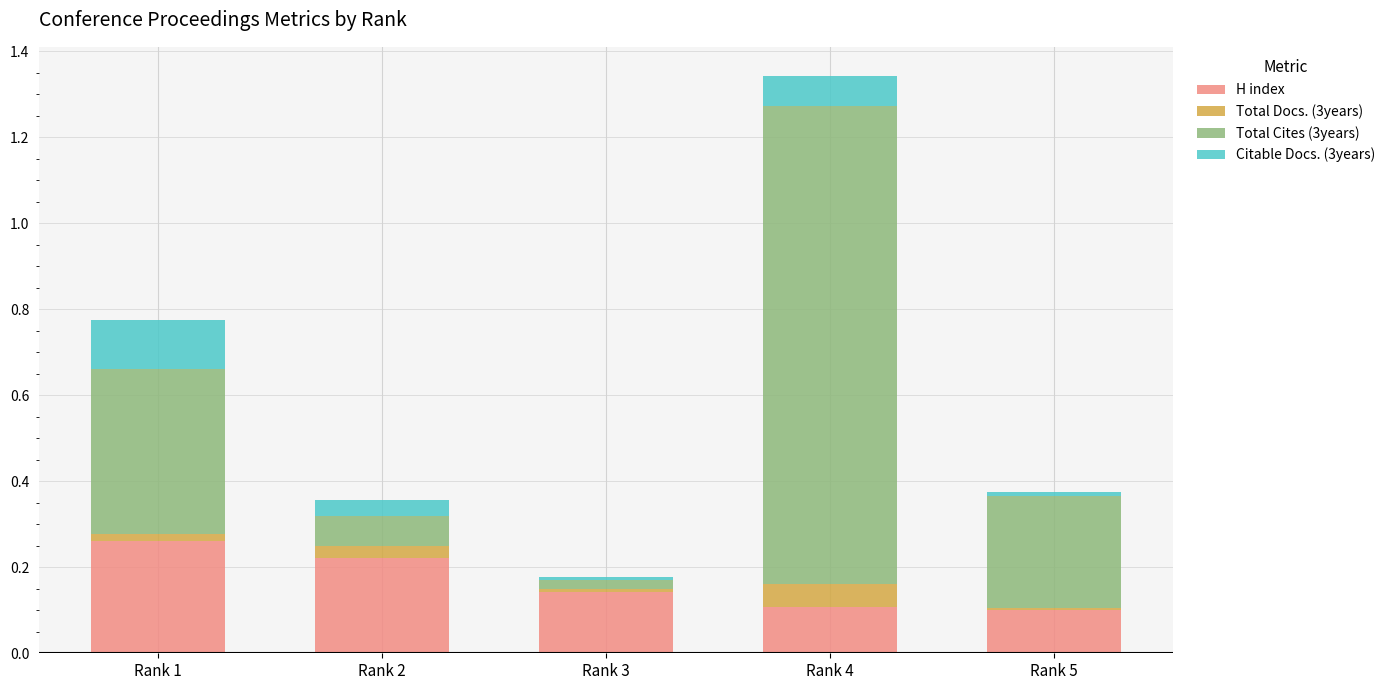

At which category is the sum across all series the highest?

Rank 4